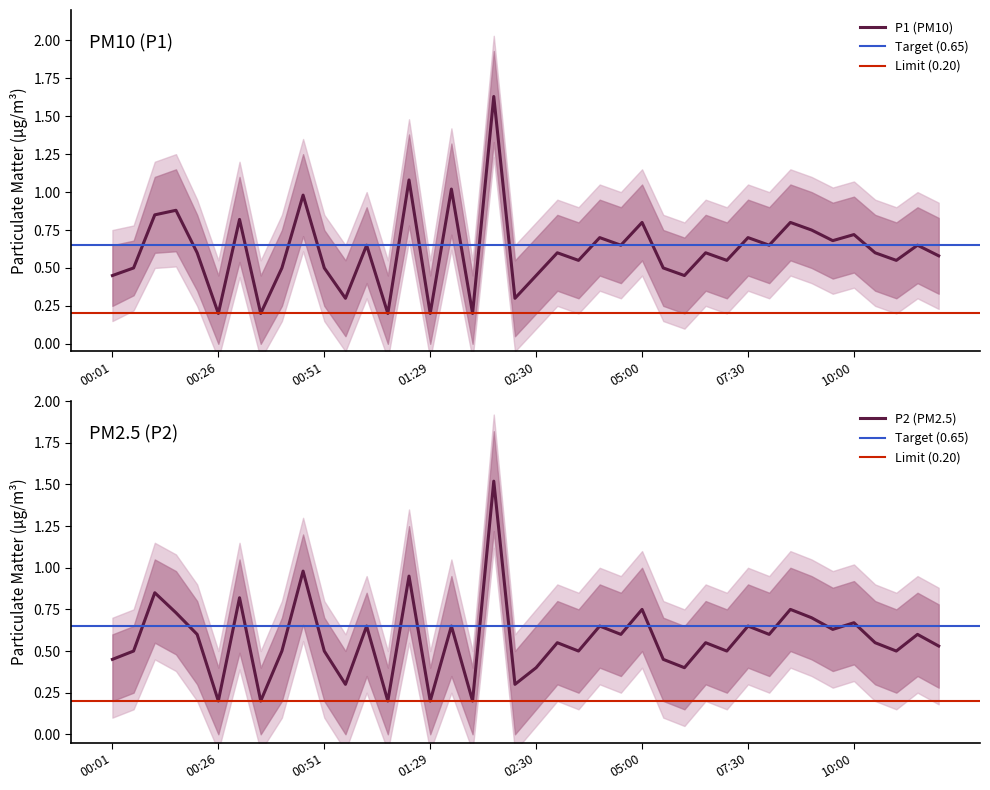

What is the sum of the P1 values at 12:00 and 08:30?

1.4